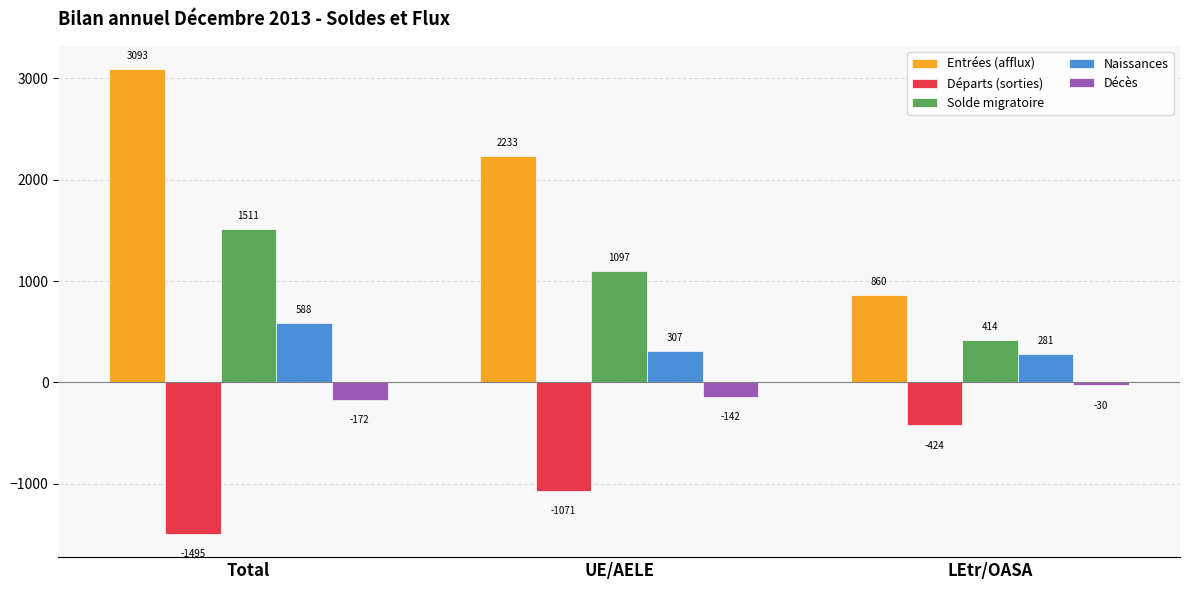

What is the total value across all series at Total?

3525